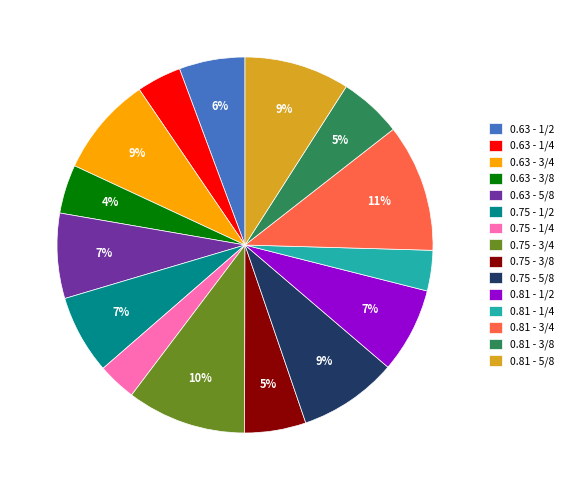

Which category has the biggest portion of the pie?

0.81 - 3/4